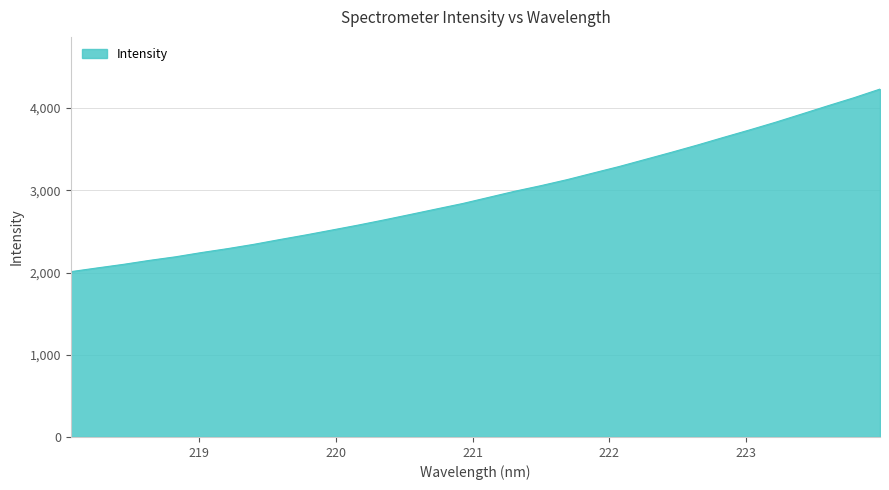

What is the difference between the maximum and minimum values?

2220.8